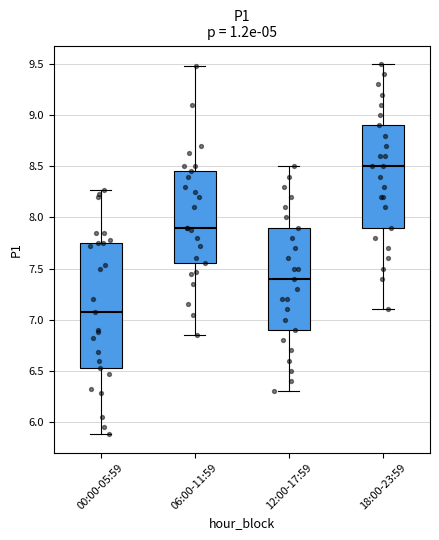

Reading left to right, transcribe this box plot: for each box, give where its median line is, the range the box spans, and where its two whiskers end, as read against the y-axis. The values are not printed on the chart, so give them approximately, as read against the axis.

00:00-05:59: median 7.05, box 6.55 to 7.75, whiskers 5.90 to 8.25
06:00-11:59: median 7.90, box 7.55 to 8.45, whiskers 6.85 to 9.50
12:00-17:59: median 7.40, box 6.90 to 7.90, whiskers 6.30 to 8.50
18:00-23:59: median 8.50, box 7.90 to 8.90, whiskers 7.10 to 9.50